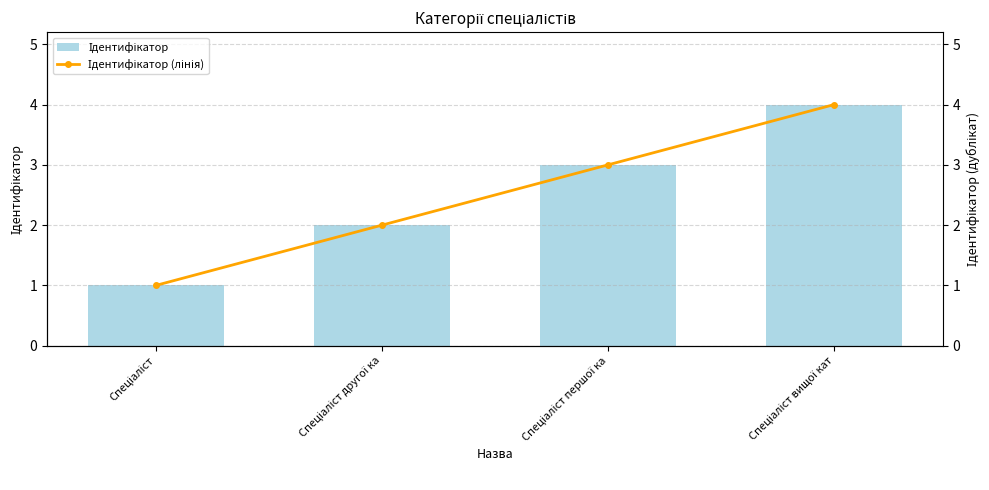

Rank the series at Спеціаліст вищої кат from highest to lowest value.

Ідентифікатор, Ідентифікатор (лінія)